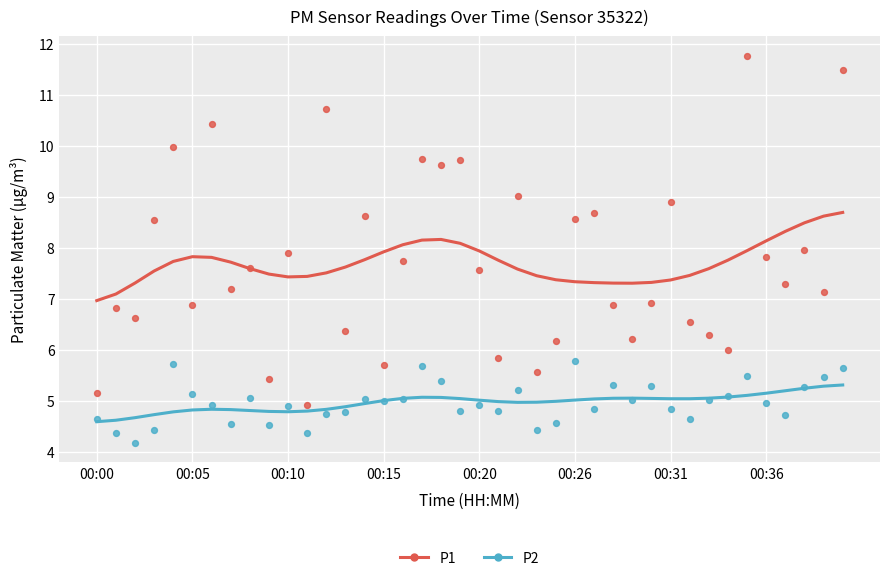

What is the total value across all series at 00:00?

11.6